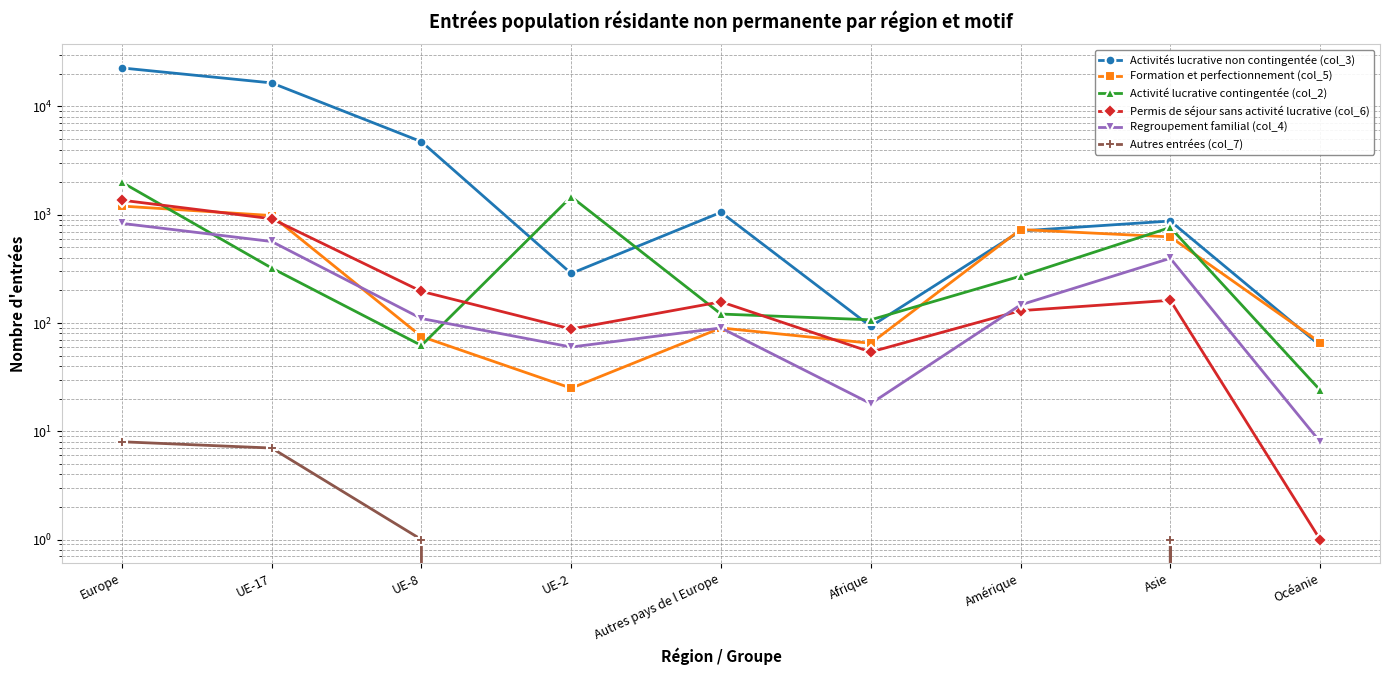

Reading left to right, extract all data points from this chart.

Activités lucrative non contingentée (col_3): 22691	16501	4727	287	1053	93	708	875	62
Formation et perfectionnement (col_5): 1202	983	75	25	90	65	730	624	66
Activité lucrative contingentée (col_2): 1995	322	62	1467	121	107	271	763	24
Permis de séjour sans activité lucrative (col_6): 1363	918	196	88	157	54	130	162	1
Regroupement familial (col_4): 832	566	110	60	90	18	147	396	8
Autres entrées (col_7): 8	7	1	0	0	0	0	1	0